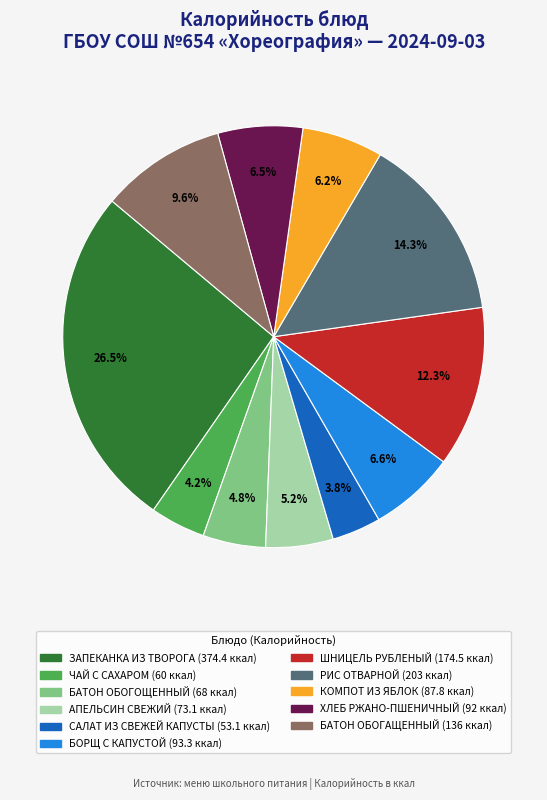

Which slice is the largest?

ЗАПЕКАНКА ИЗ ТВОРОГА